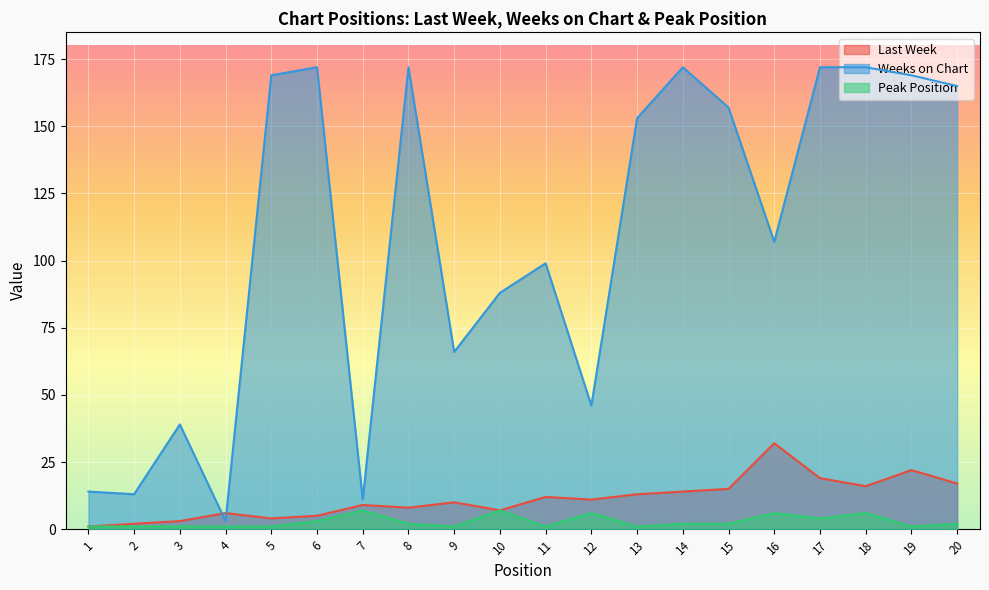

Which series has the largest total across all categories?

Weeks on Chart